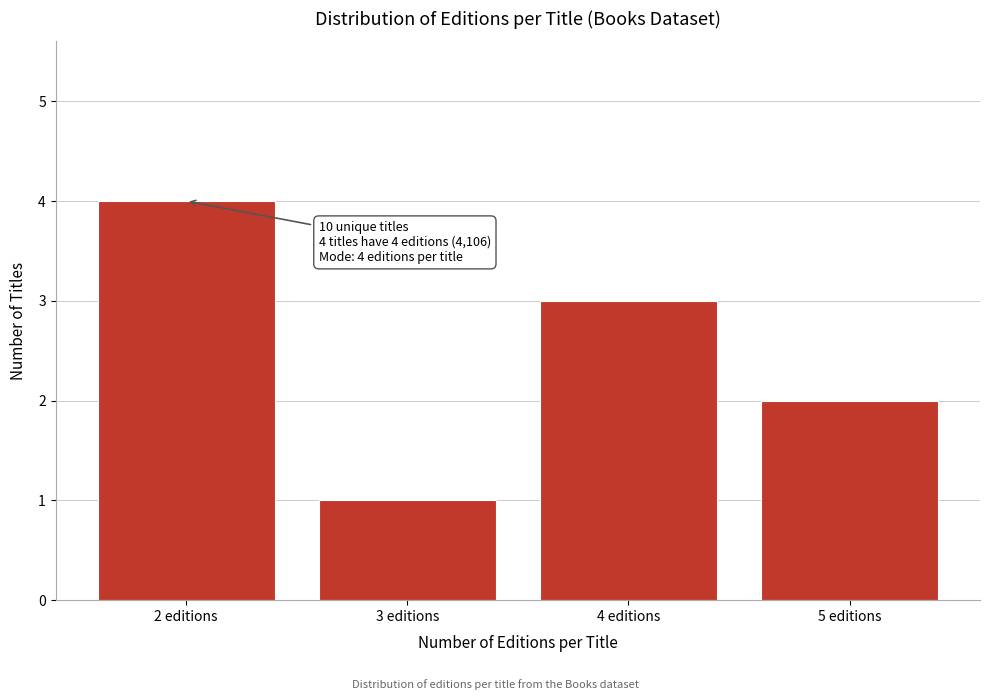

Over which range of the x-axis is the bar tallest?

1.5 to 2.5